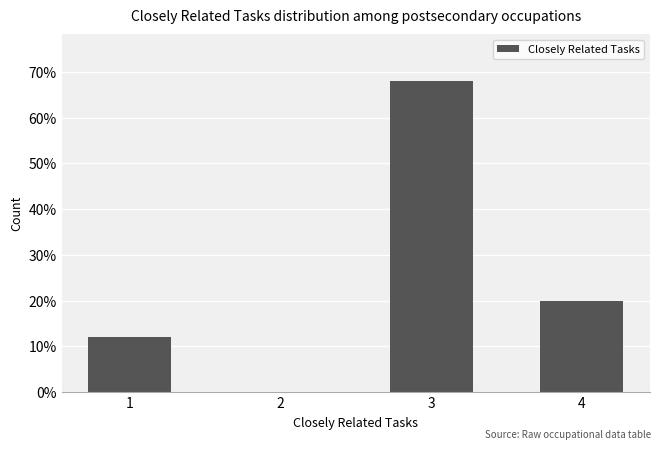

Count the number of categories in the chart.

4